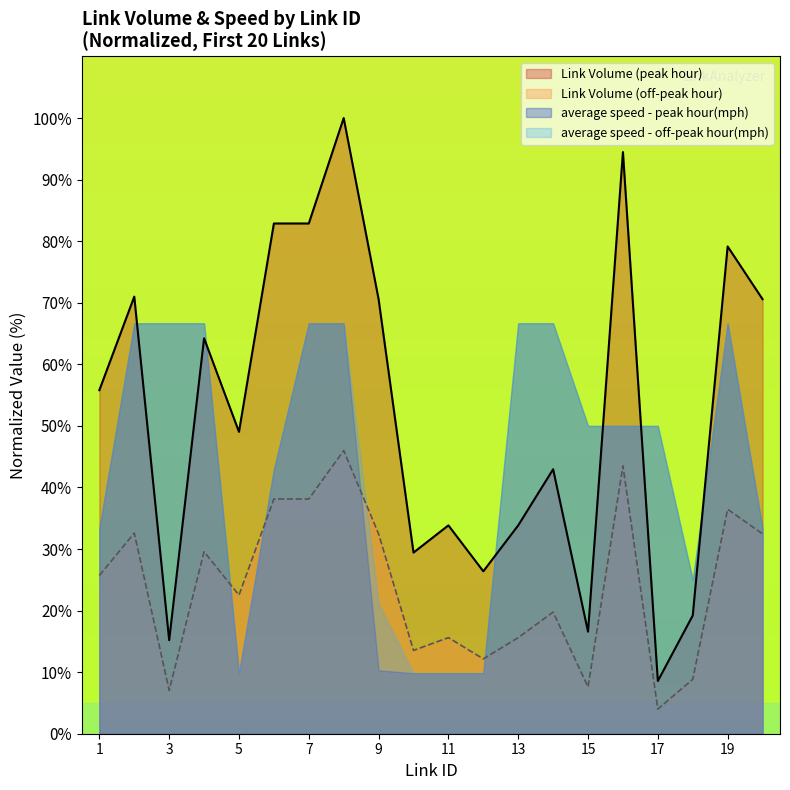

The Link Volume (peak hour) series shows 64.2 at 4. True or false?

True